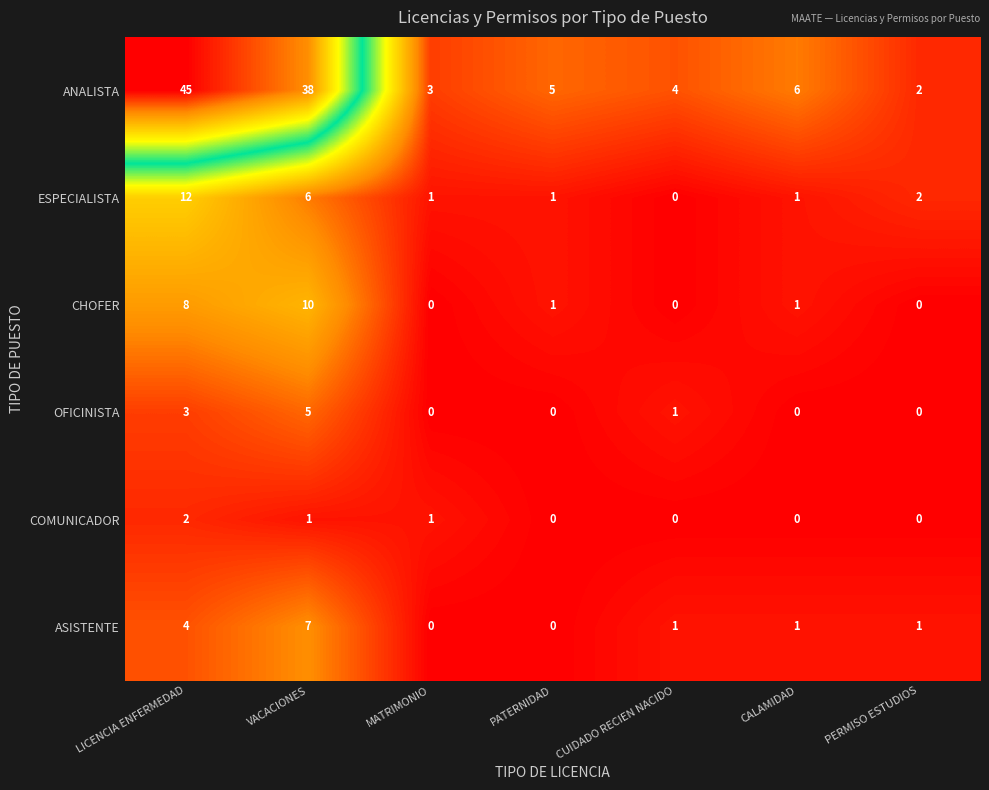

At how many categories does at least one series exceed 22?

2